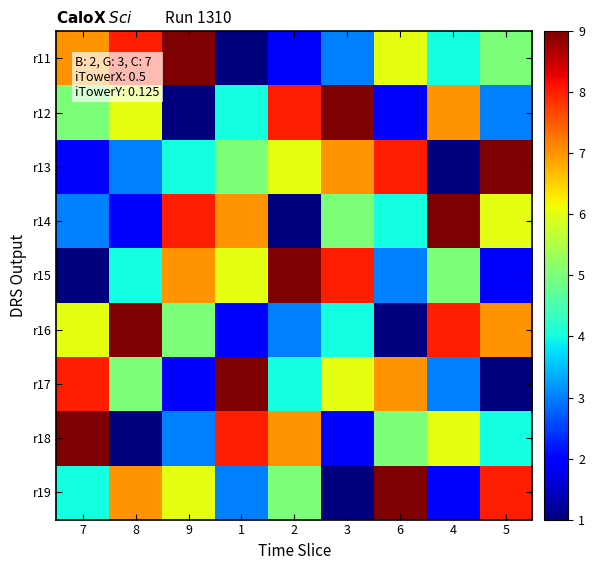

Reading left to right, extract all data points from this chart.

r11: 7=7	8=8	9=9	1=1	2=2	3=3	6=6	4=4	5=5
r12: 7=5	8=6	9=1	1=4	2=8	3=9	6=2	4=7	5=3
r13: 7=2	8=3	9=4	1=5	2=6	3=7	6=8	4=1	5=9
r14: 7=3	8=2	9=8	1=7	2=1	3=5	6=4	4=9	5=6
r15: 7=1	8=4	9=7	1=6	2=9	3=8	6=3	4=5	5=2
r16: 7=6	8=9	9=5	1=2	2=3	3=4	6=1	4=8	5=7
r17: 7=8	8=5	9=2	1=9	2=4	3=6	6=7	4=3	5=1
r18: 7=9	8=1	9=3	1=8	2=7	3=2	6=5	4=6	5=4
r19: 7=4	8=7	9=6	1=3	2=5	3=1	6=9	4=2	5=8